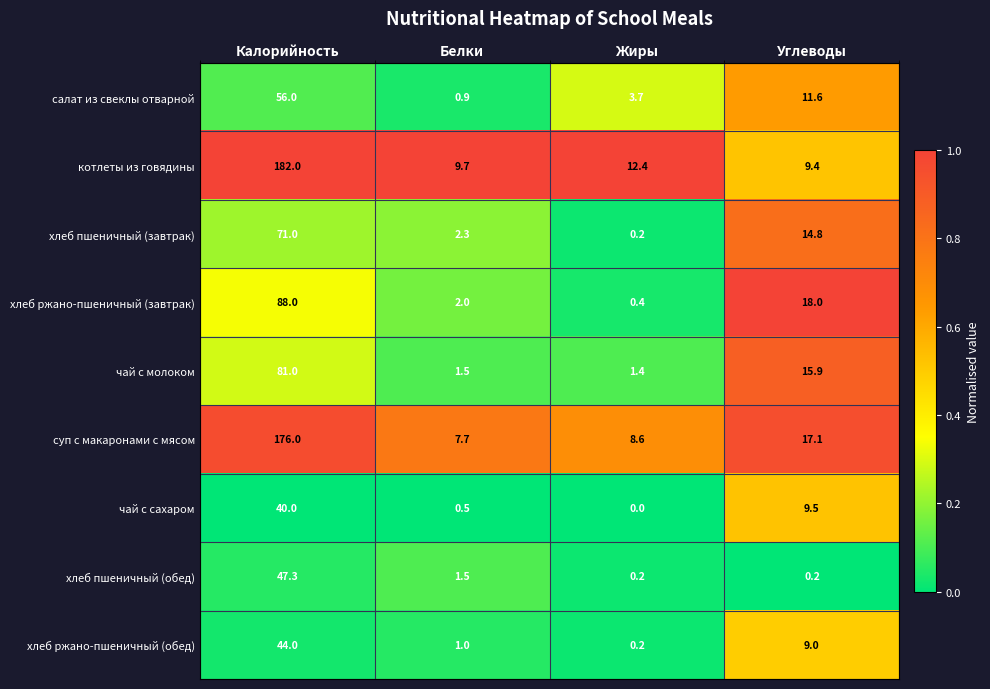

List the series in order of their peak value, lowest first.

чай с сахаром, хлеб ржано-пшеничный (обед), хлеб пшеничный (обед), салат из свеклы отварной, хлеб пшеничный (завтрак), чай с молоком, хлеб ржано-пшеничный (завтрак), суп с макаронами с мясом, котлеты из говядины